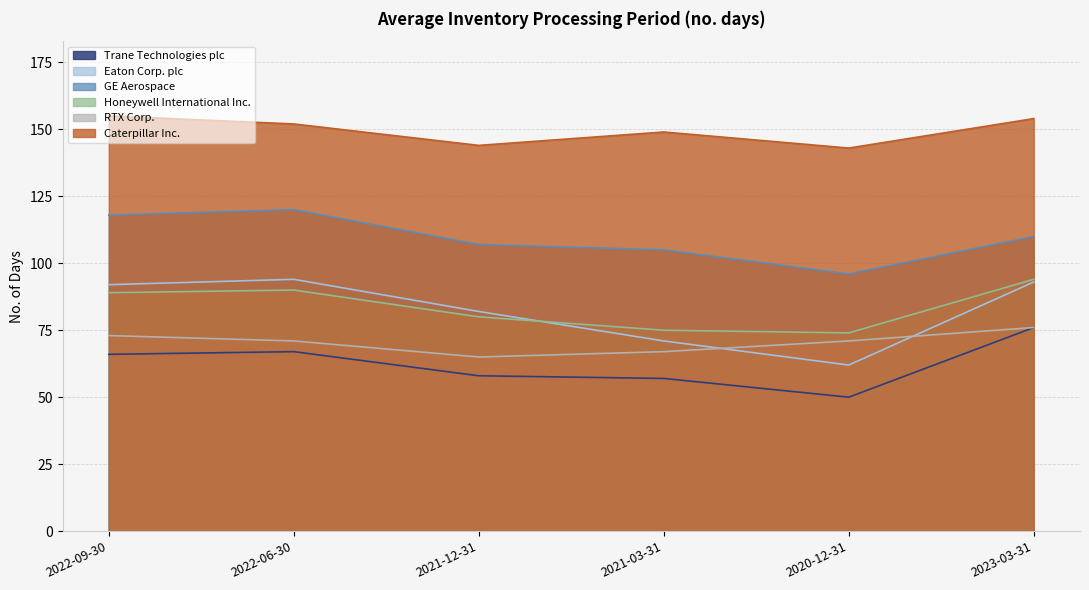

Rank the categories by RTX Corp. value from lowest to highest.

2021-12-31, 2021-03-31, 2022-06-30, 2020-12-31, 2022-09-30, 2023-03-31